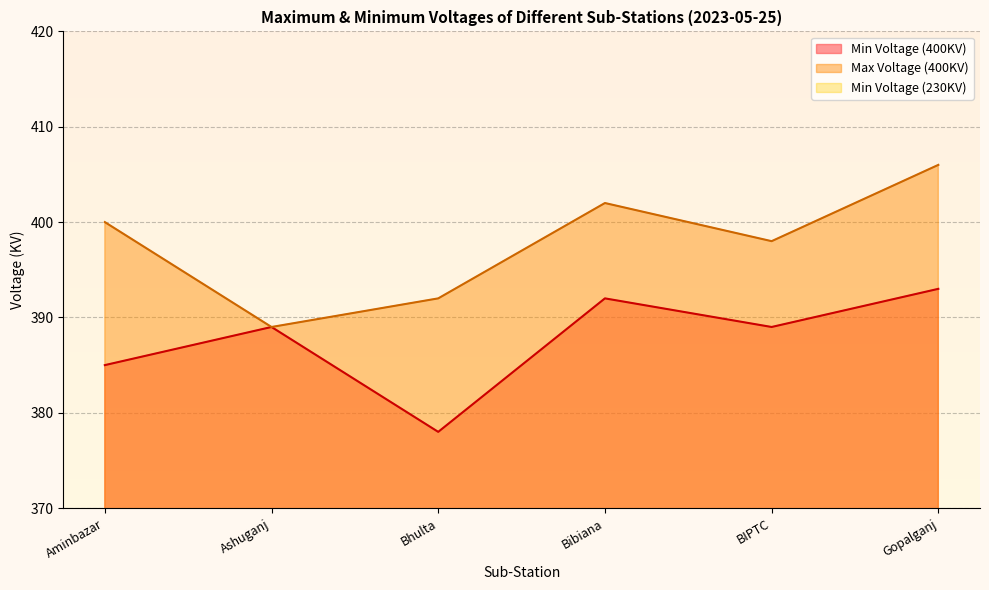

How many lines are shown in the chart?

3